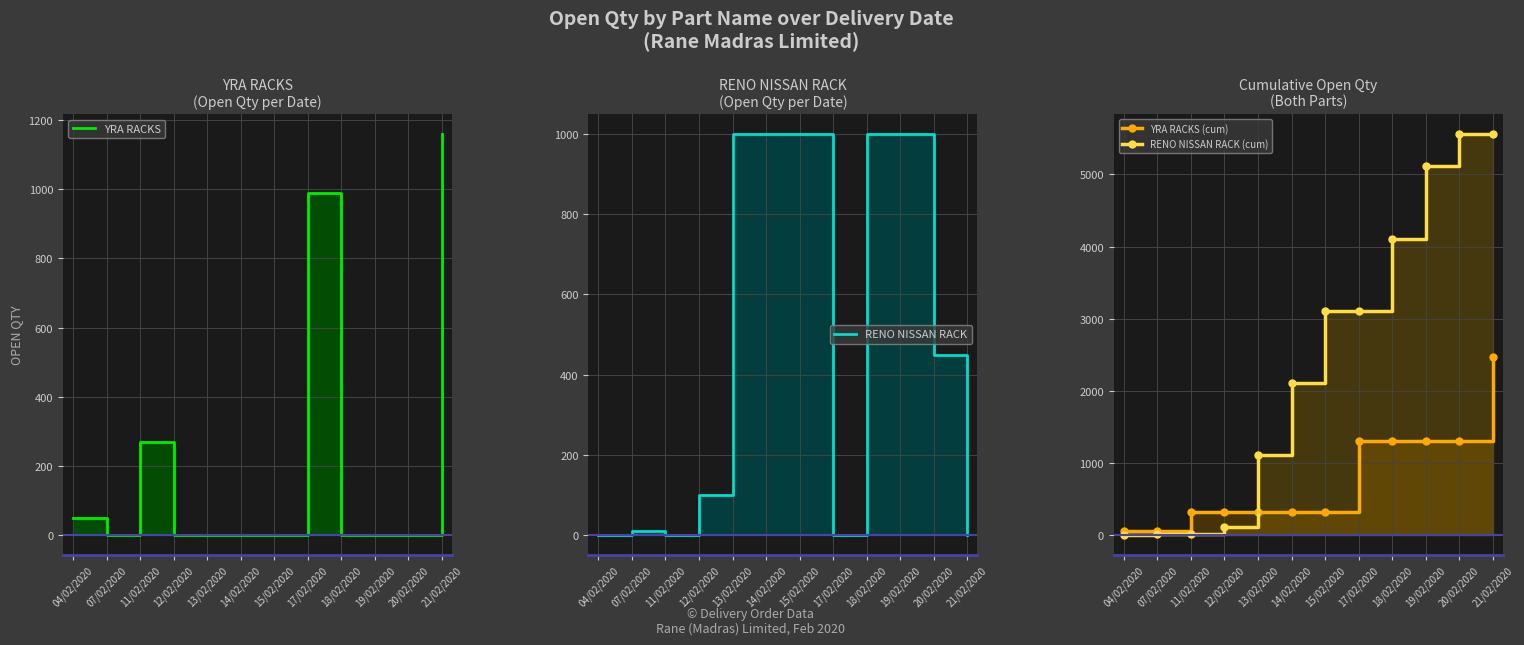

What is the total value across all series at 21/02/2020?

9188